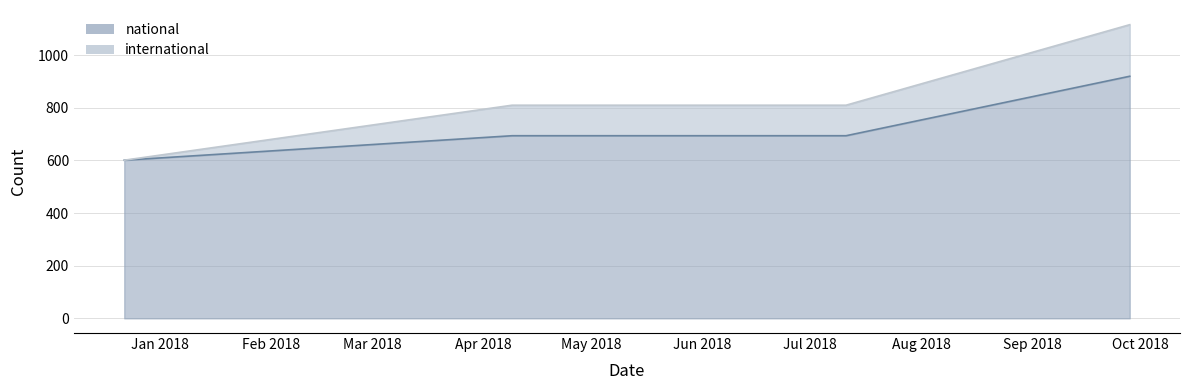

What is the difference between the values at 2018-09-28 and 2018-07-11?

226